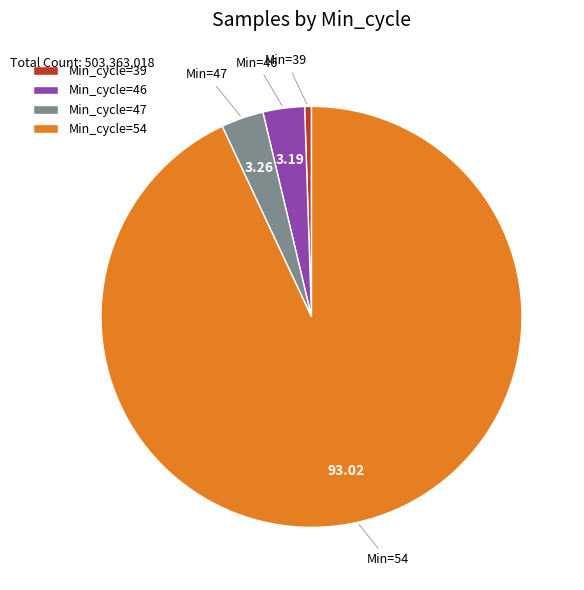

Which category accounts for the majority?

Min_cycle=54